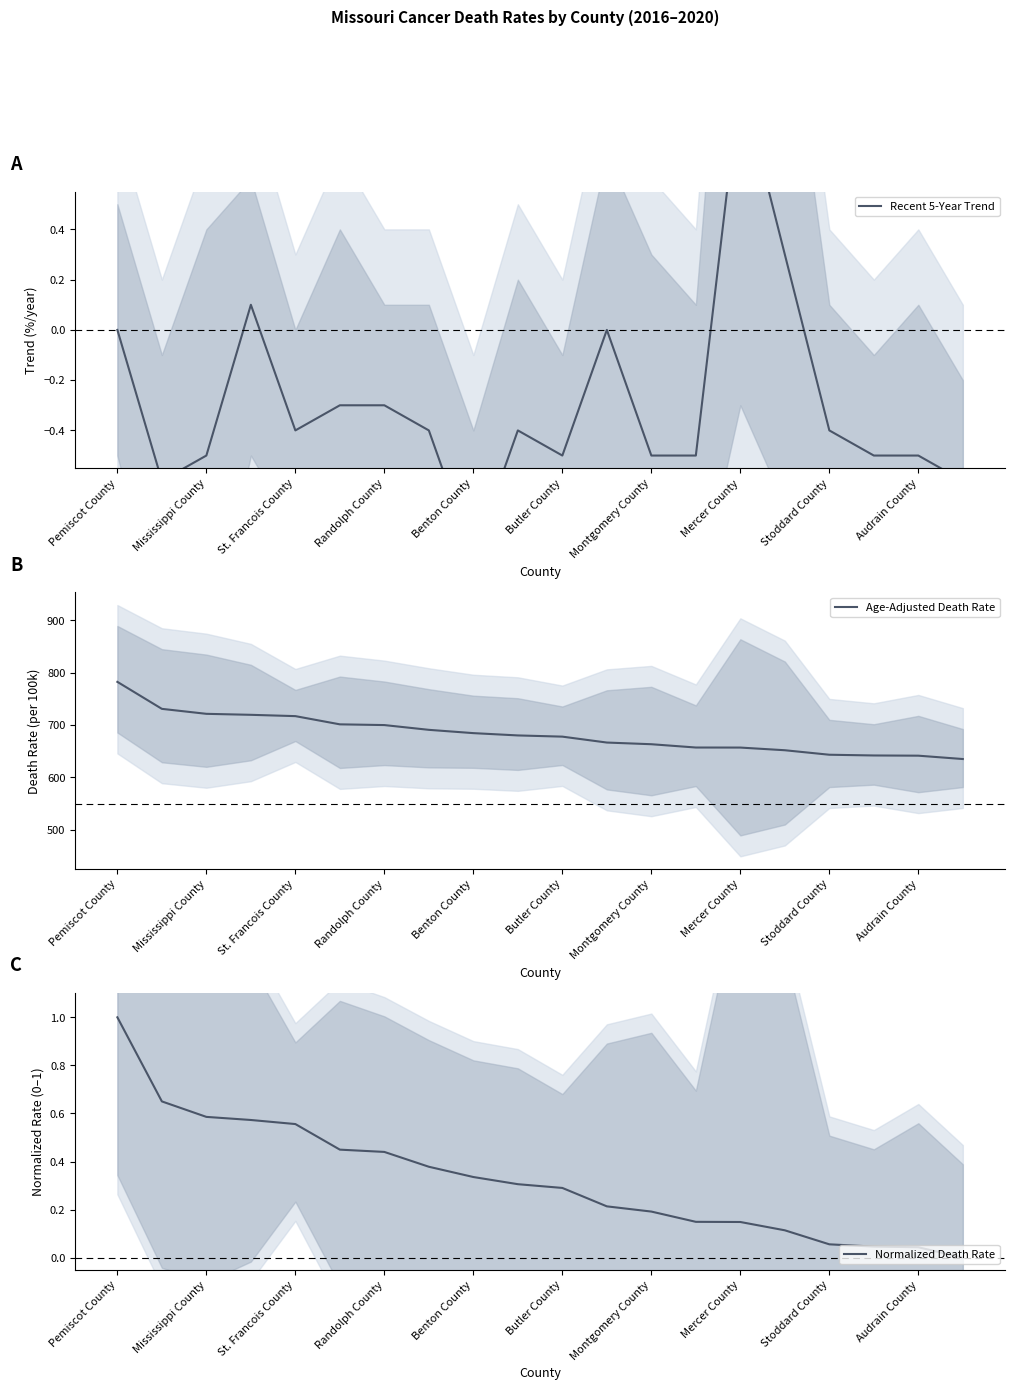

What is the highest value of the Age-Adjusted Death Rate series?

782.4